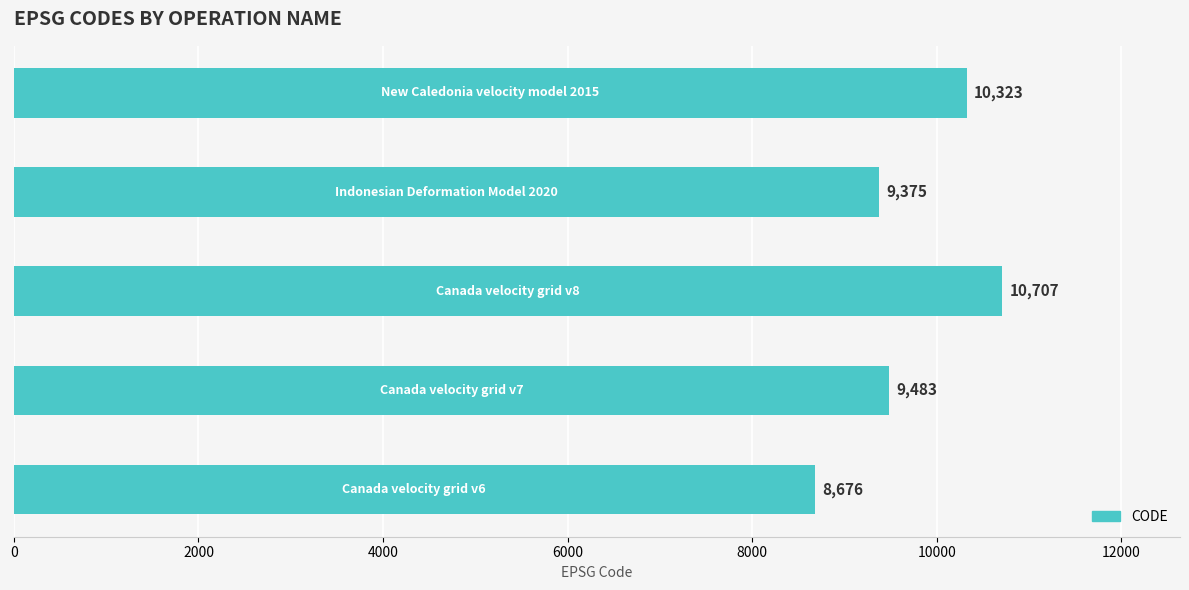

What is the minimum value shown in the chart?

8676